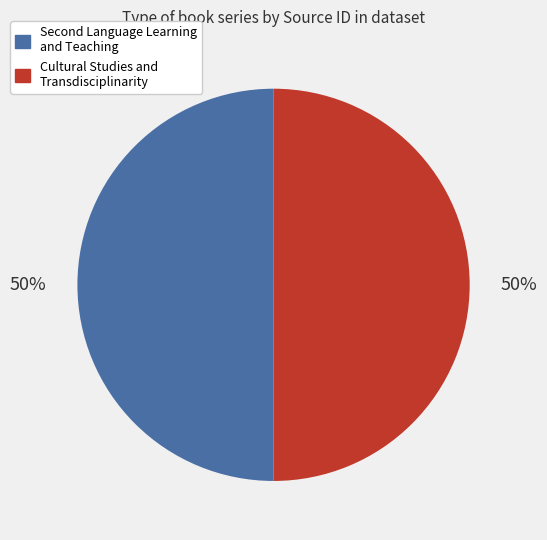

What percentage is the Cultural Studies and Transdisciplinarity slice, to the nearest percent?

50%